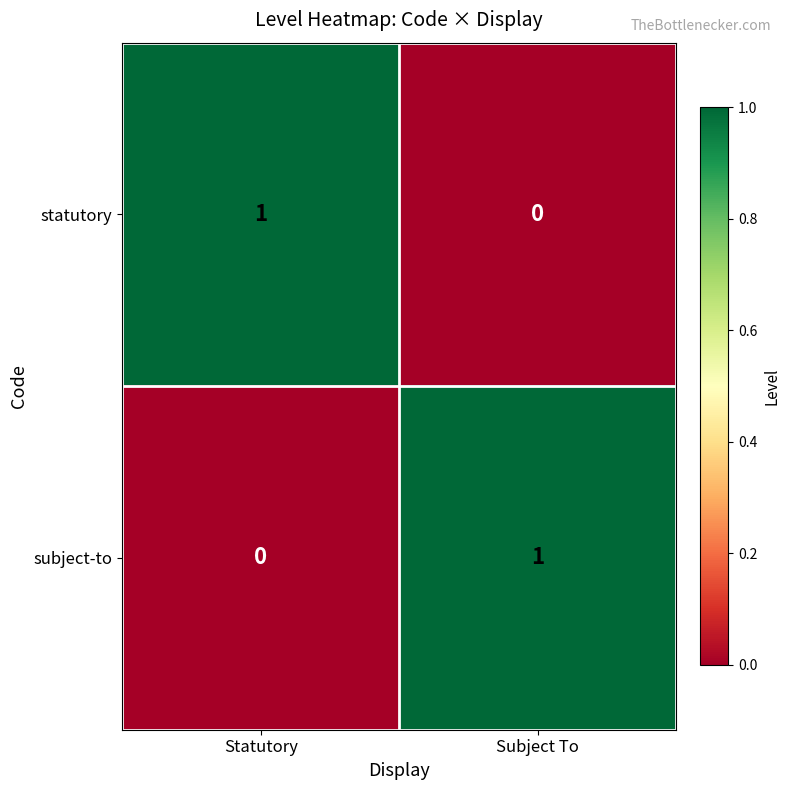

At Statutory, list the series in order from smallest to largest.

subject-to, statutory